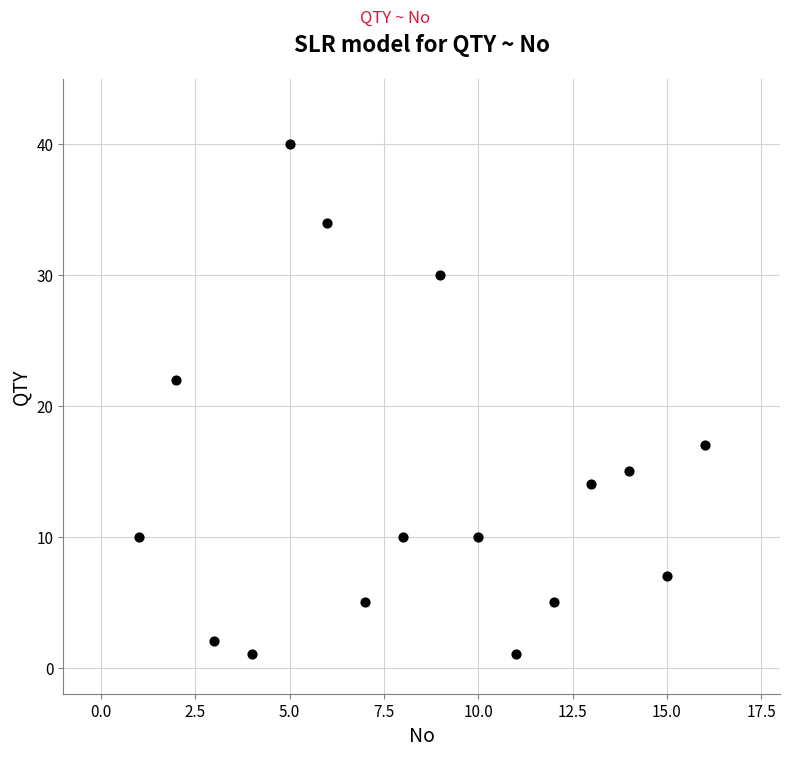

What Y value in the scatter plot is closest to 20?

22